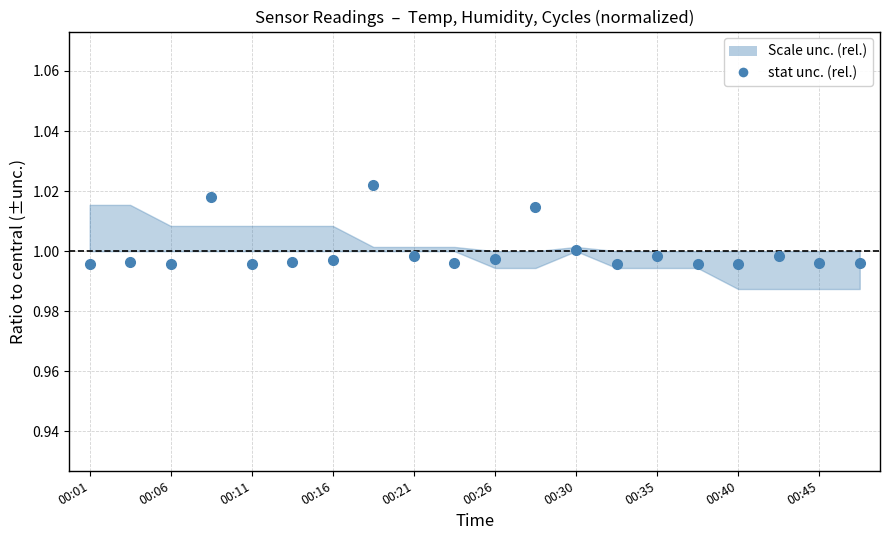

At which category does the data reach its first local valley?

00:06